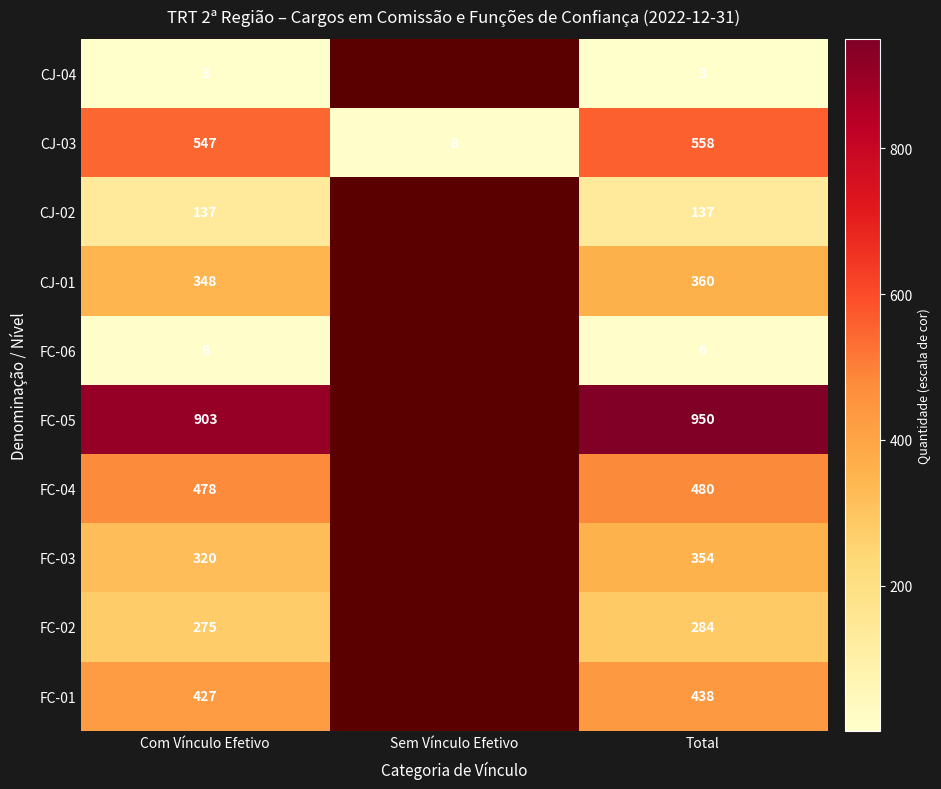

What is the spread (max minus min) of values at Total?

947